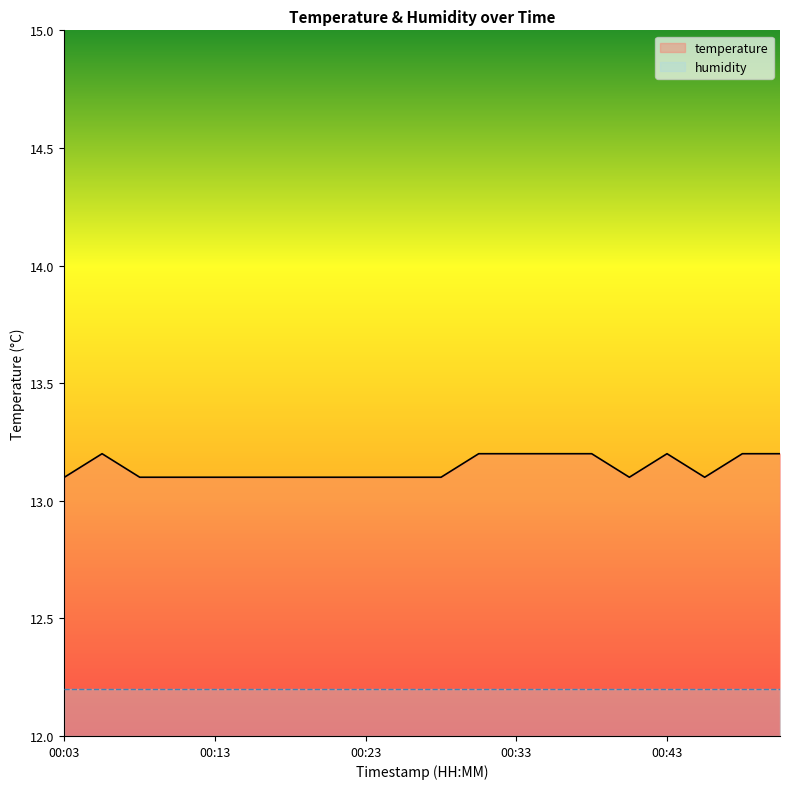

Is it true that the value at 00:13 is 7.4?

False